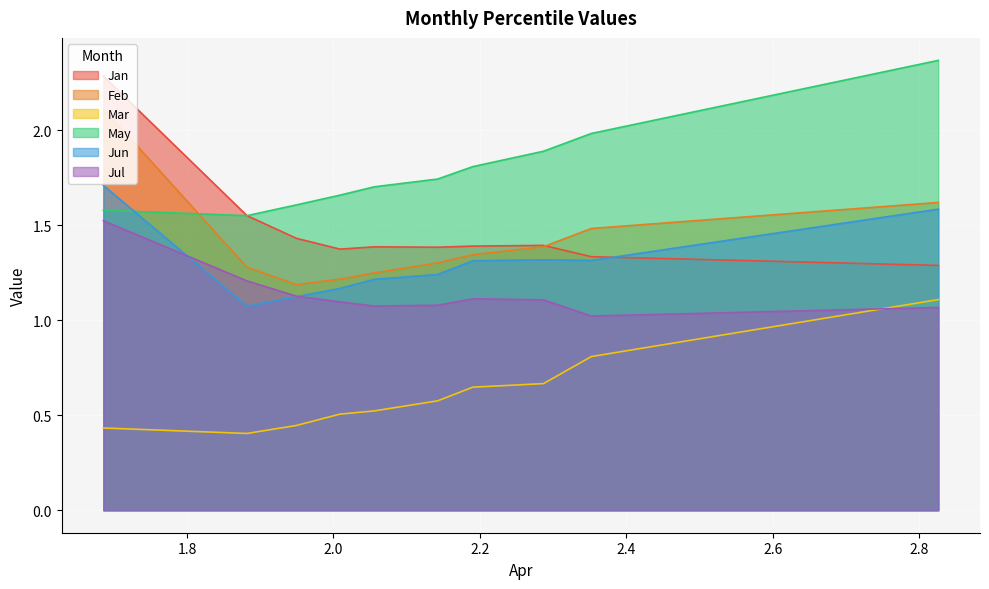

What is the maximum value shown in the chart?

2.4